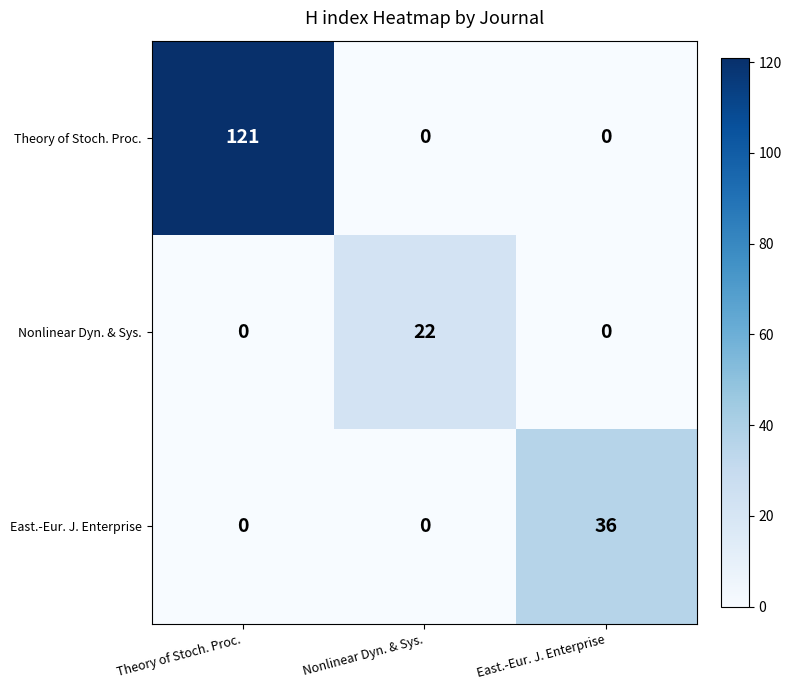

How many East.-Eur. J. Enterprise values are between 0 and 36?

3